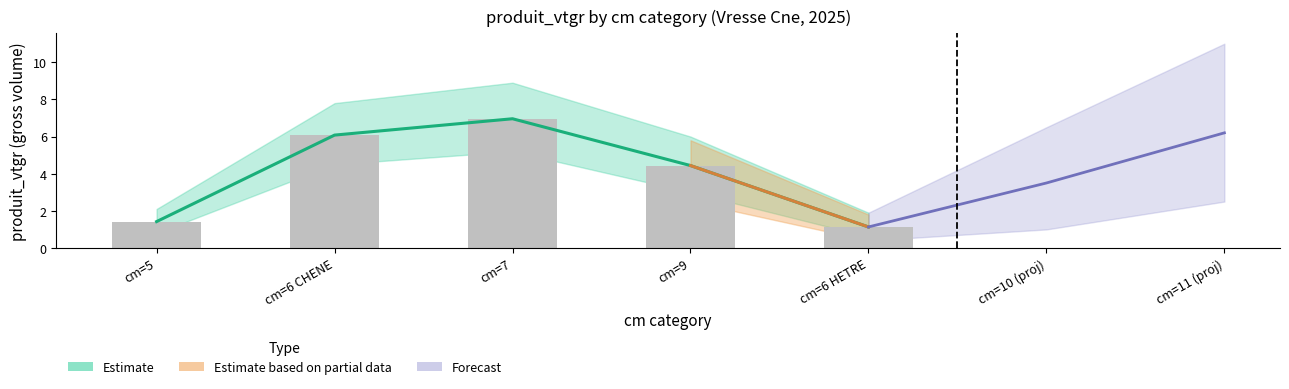

At which label does produit_nbre first exceed 2?

cm=6 CHENE